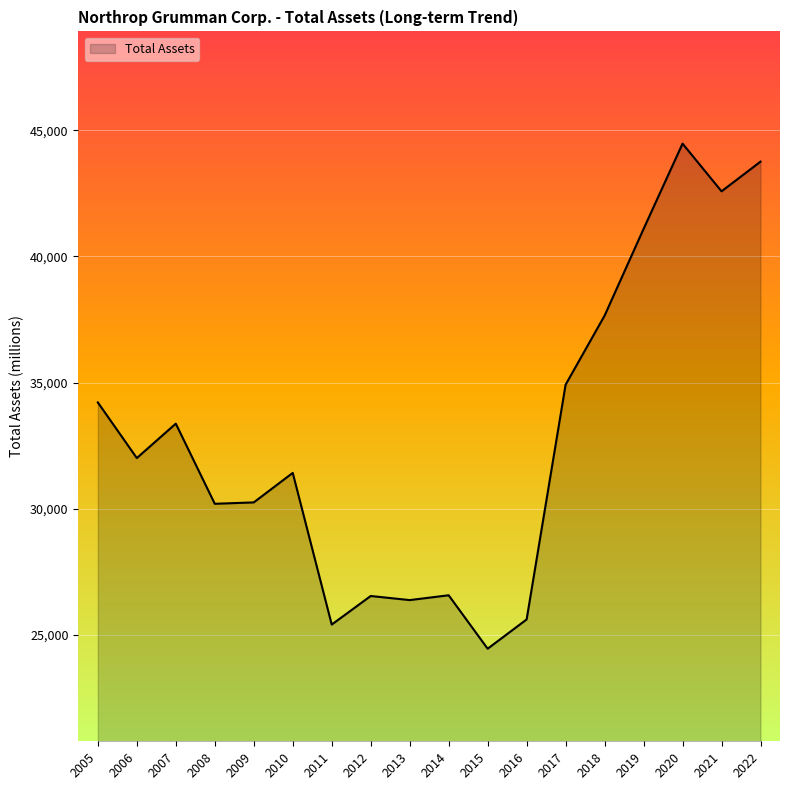

The chart shows a value of 73639 at 2022. True or false?

False